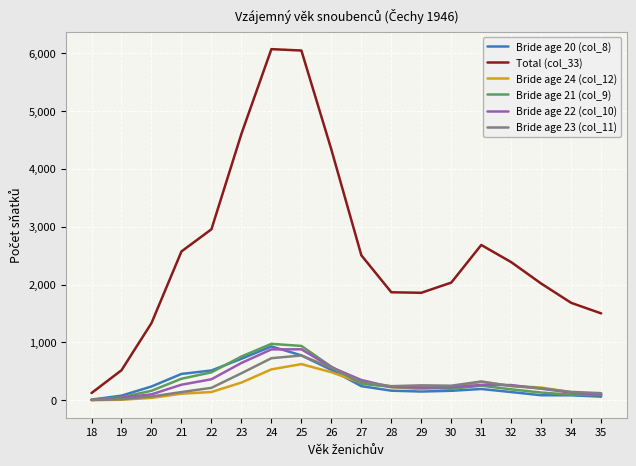

True or false: Total (col_33) has more than 2 points higher than both neighbors.

False